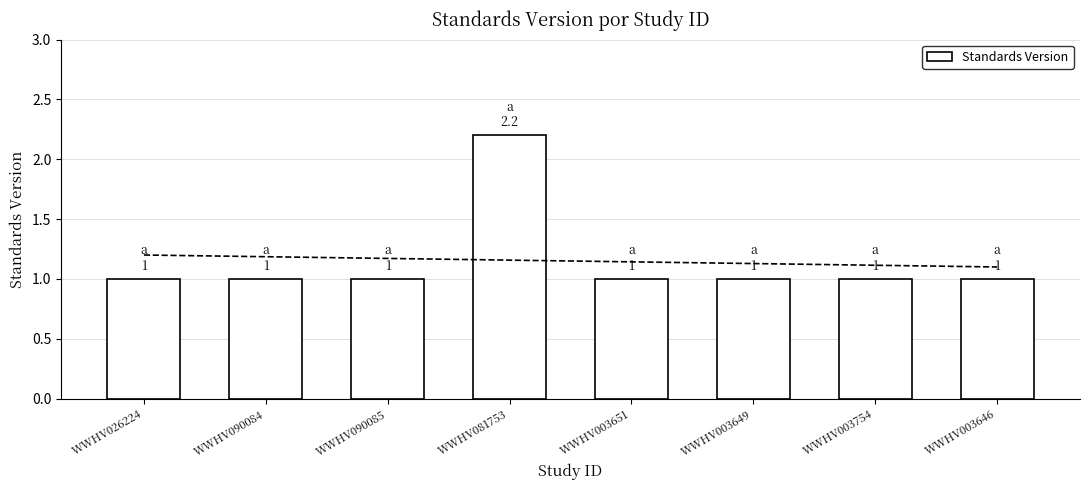

Approximately how many times larger is the value at WWHV090084 compared to WWHV003646?

1.0